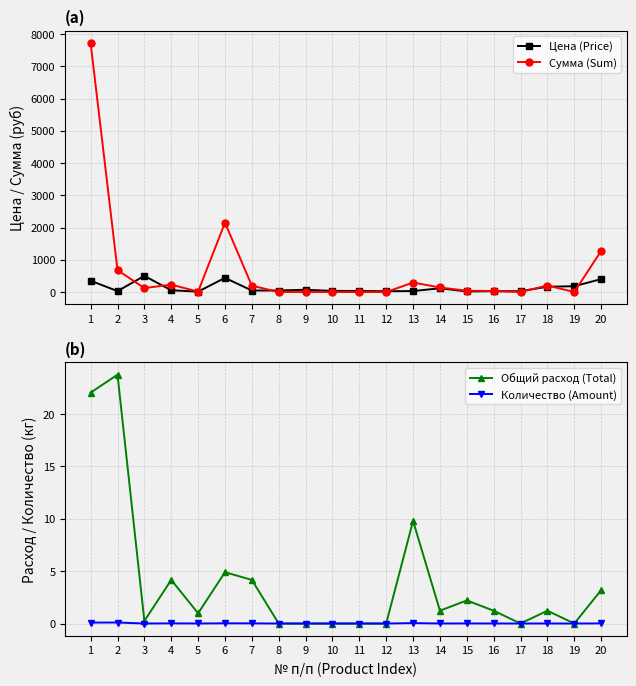

Which series changed the most between 10 and 20?

Сумма (Sum)